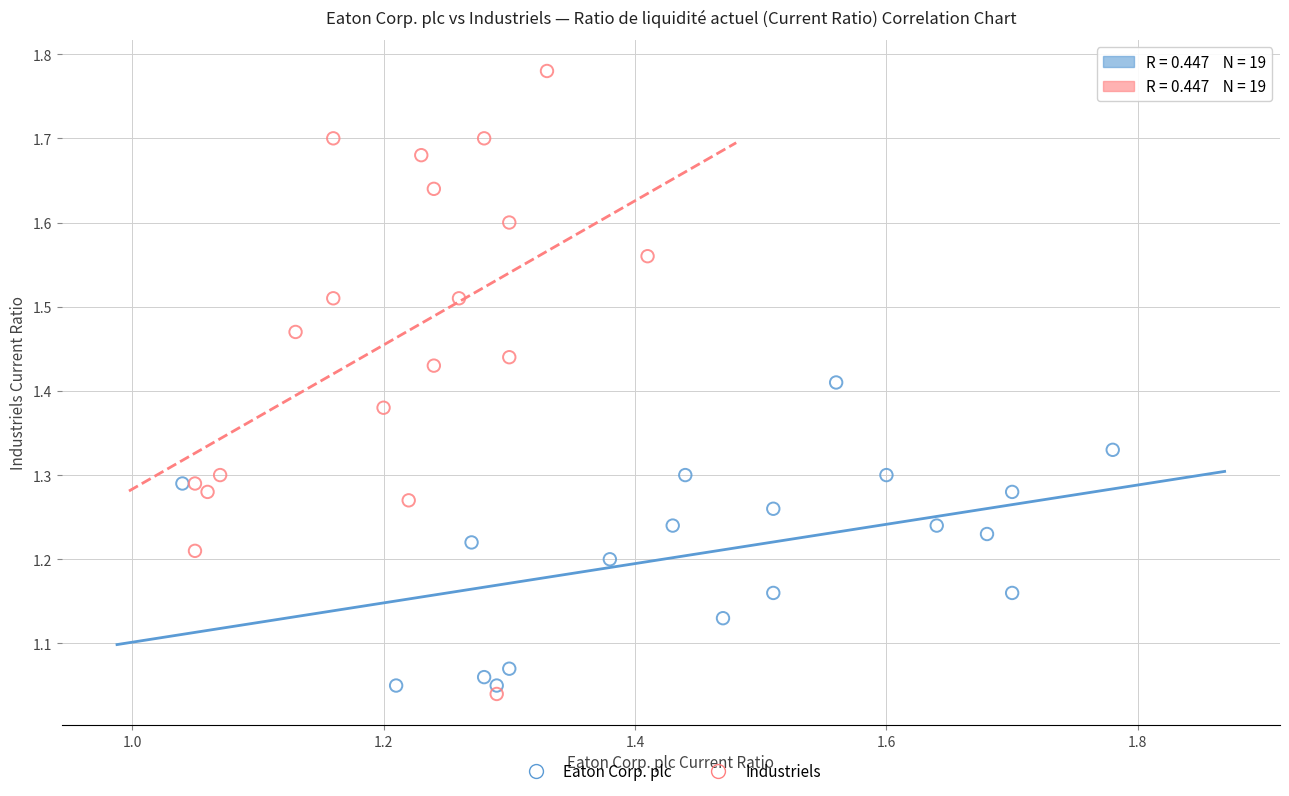

Which series contains the highest Y value?

Industriels